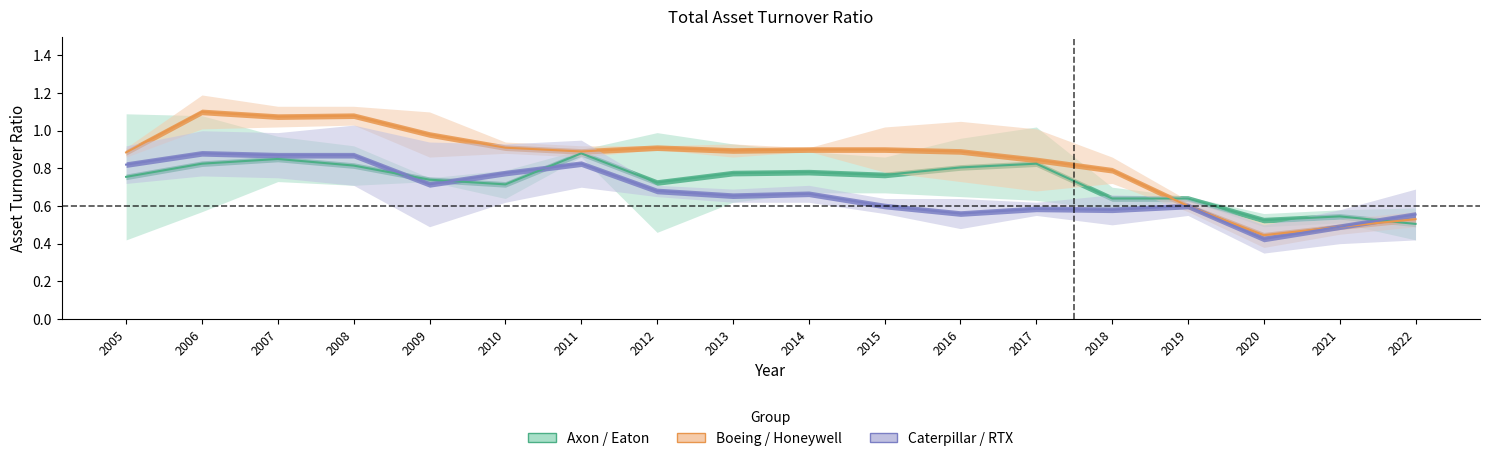

Is it true that Group 1 line equals 0.7 at 2009?

True